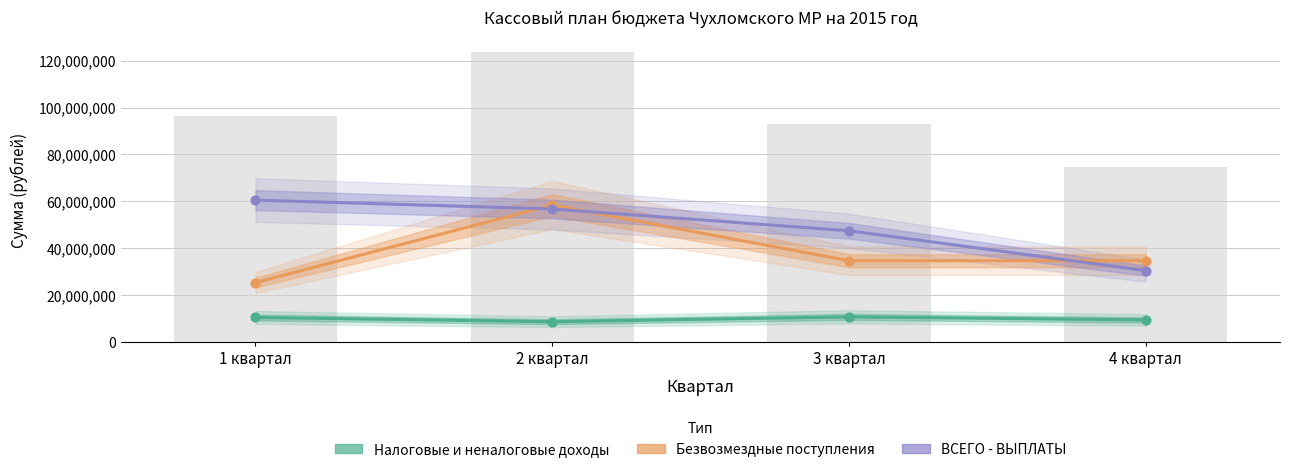

What are all the series names shown in the legend?

Налоговые и неналоговые доходы, Безвозмездные поступления, ВСЕГО - ВЫПЛАТЫ